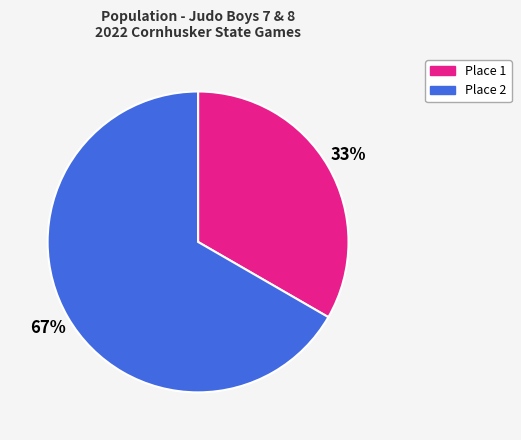

To the nearest percent, what is the combined percentage of Place 1 and Place 2?

100%